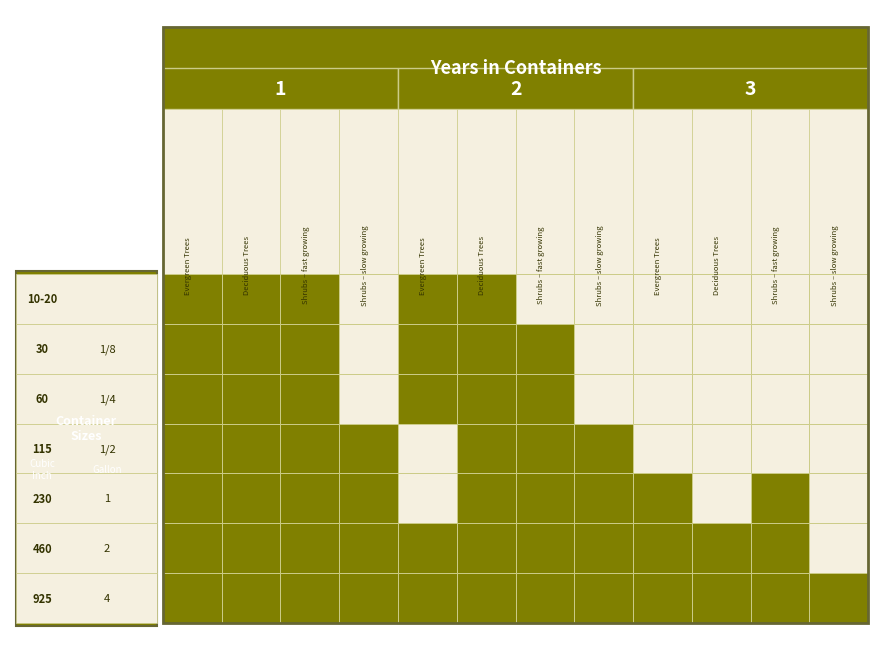

Reading right to left, extract all data points from this chart.

10-20: 11=0	10=0	9=0	8=0	7=0	6=0	5=1	4=1	3=0	2=1	1=1	0=1
30 / 1/8: 11=0	10=0	9=0	8=0	7=0	6=1	5=1	4=1	3=0	2=1	1=1	0=1
60 / 1/4: 11=0	10=0	9=0	8=0	7=0	6=1	5=1	4=1	3=0	2=1	1=1	0=1
115 / 1/2: 11=0	10=0	9=0	8=0	7=1	6=1	5=1	4=0	3=1	2=1	1=1	0=1
230 / 1: 11=0	10=1	9=0	8=1	7=1	6=1	5=1	4=0	3=1	2=1	1=1	0=1
460 / 2: 11=0	10=1	9=1	8=1	7=1	6=1	5=1	4=1	3=1	2=1	1=1	0=1
925 / 4: 11=1	10=1	9=1	8=1	7=1	6=1	5=1	4=1	3=1	2=1	1=1	0=1